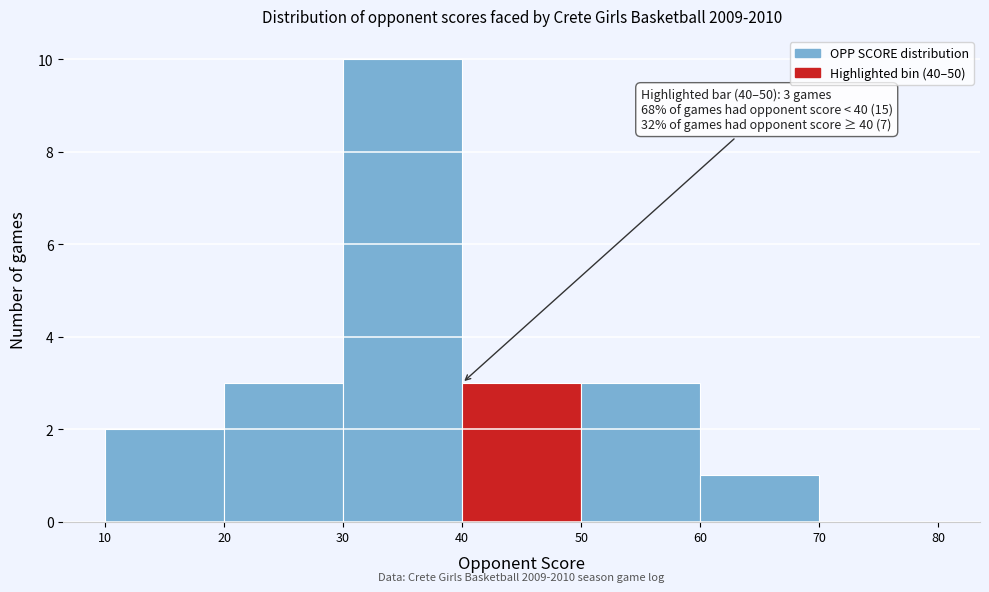

Over which range of the x-axis is the bar tallest?

30 to 40